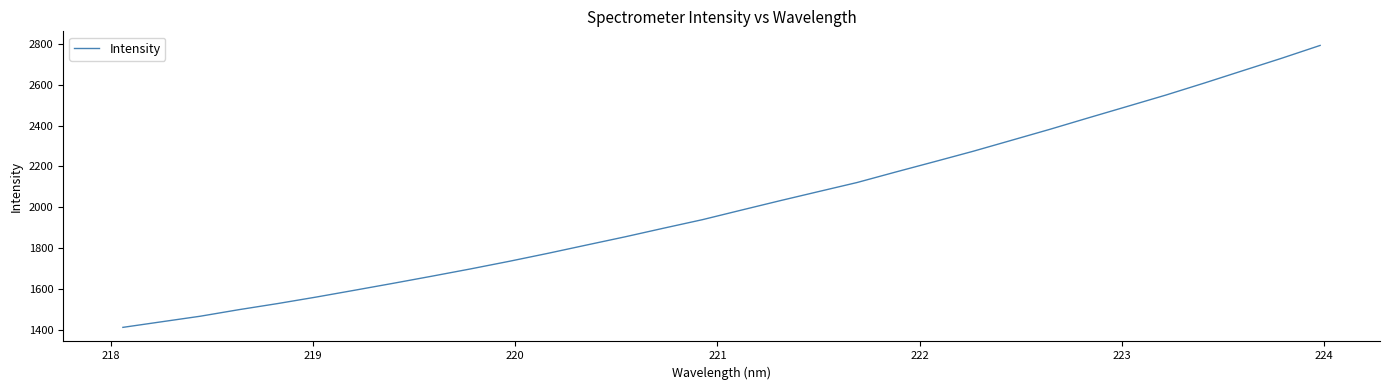

What is the difference between the maximum and minimum values?

1380.9